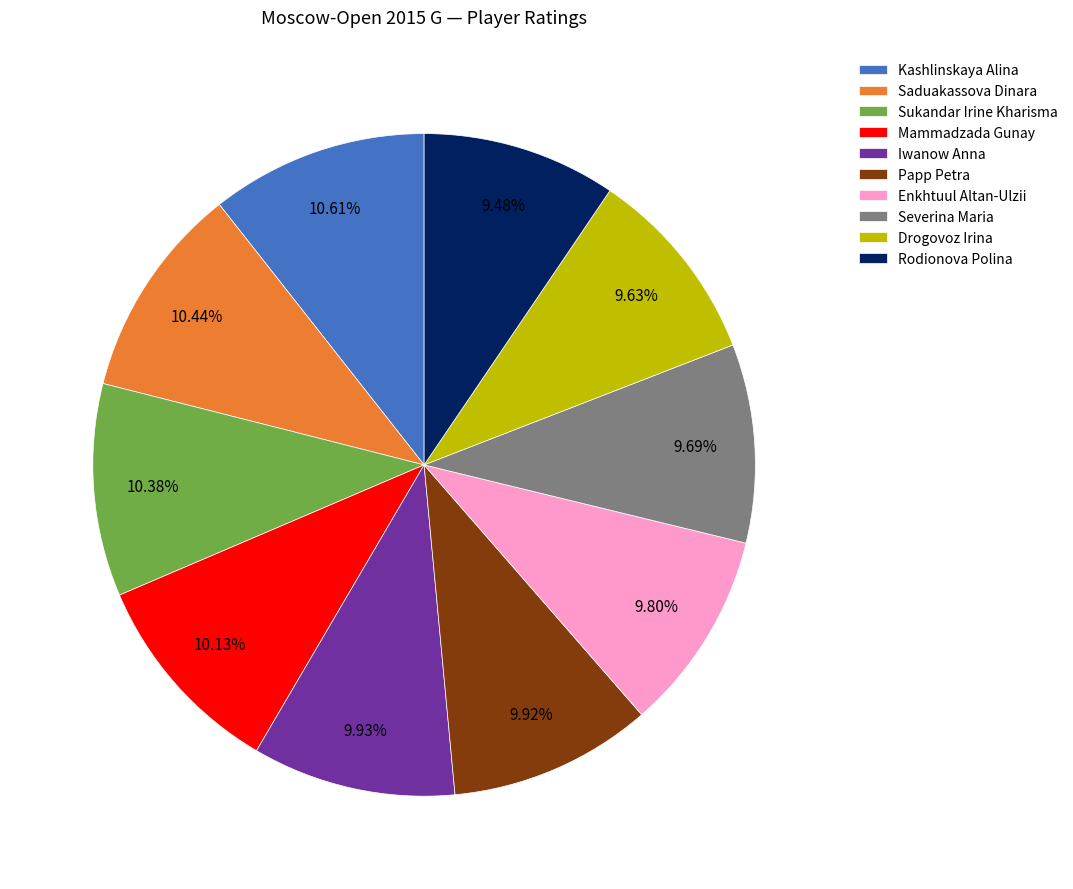

To the nearest percent, what percentage of the pie is Kashlinskaya Alina?

11%